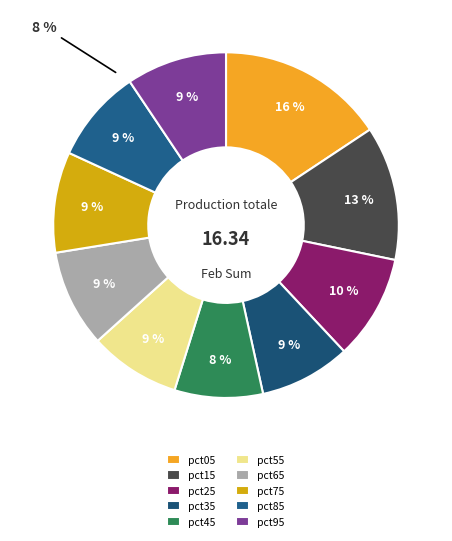

True or false: pct75 accounts for 3% of the total.

False